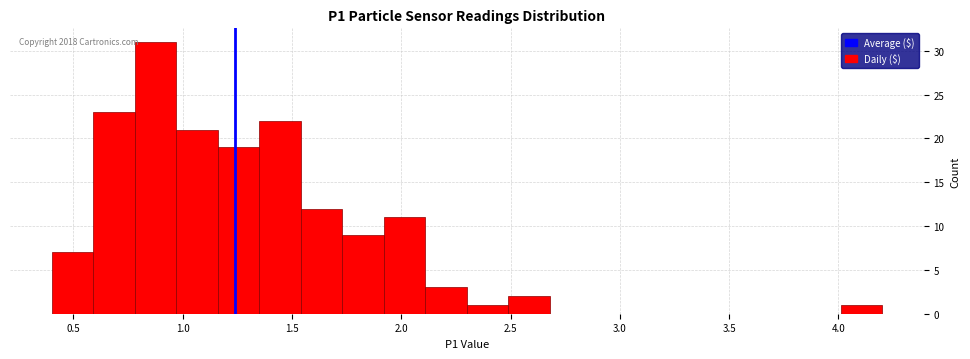

Read against the x-axis, roughly where is the centre of the tallest bar?

0.90